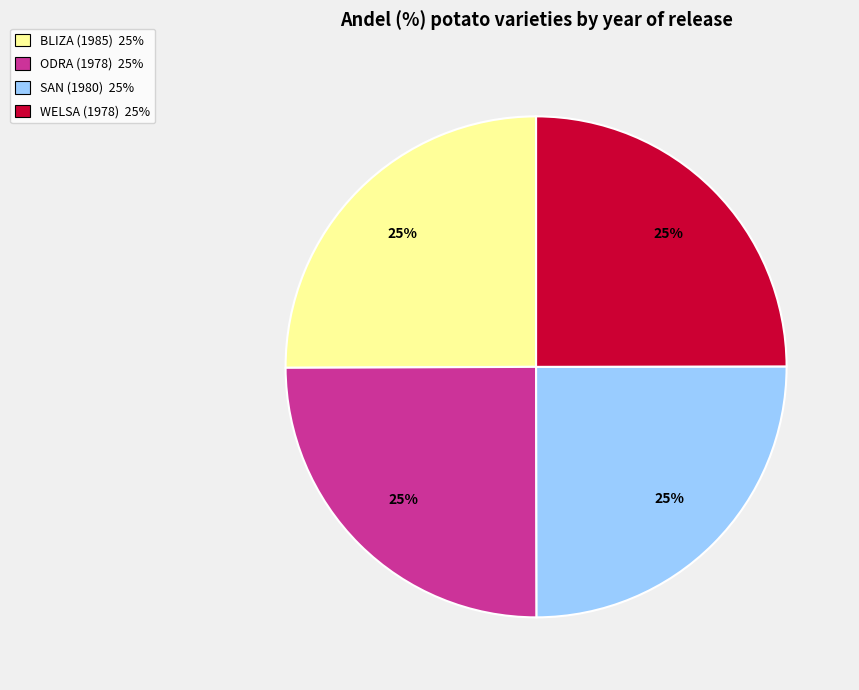

Is there any slice that represents more than half of the pie?

No